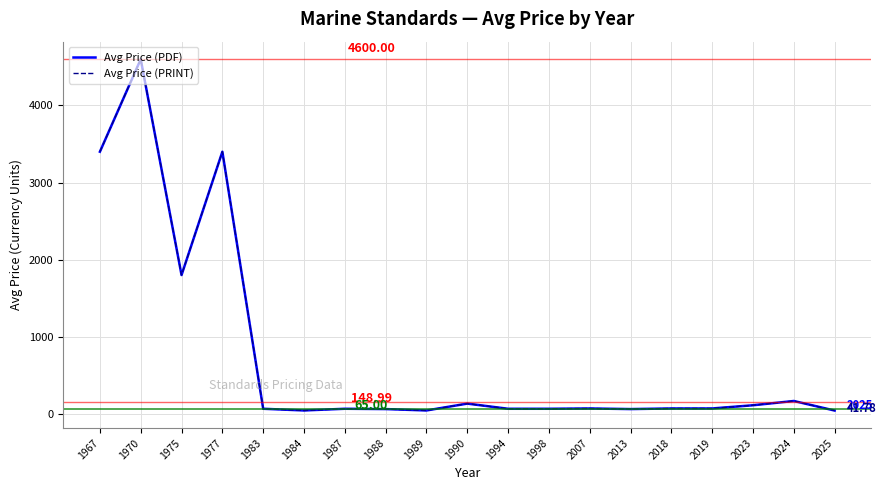

True or false: Avg Price (PRINT) and Avg Price (PDF) intersect in this chart.

False